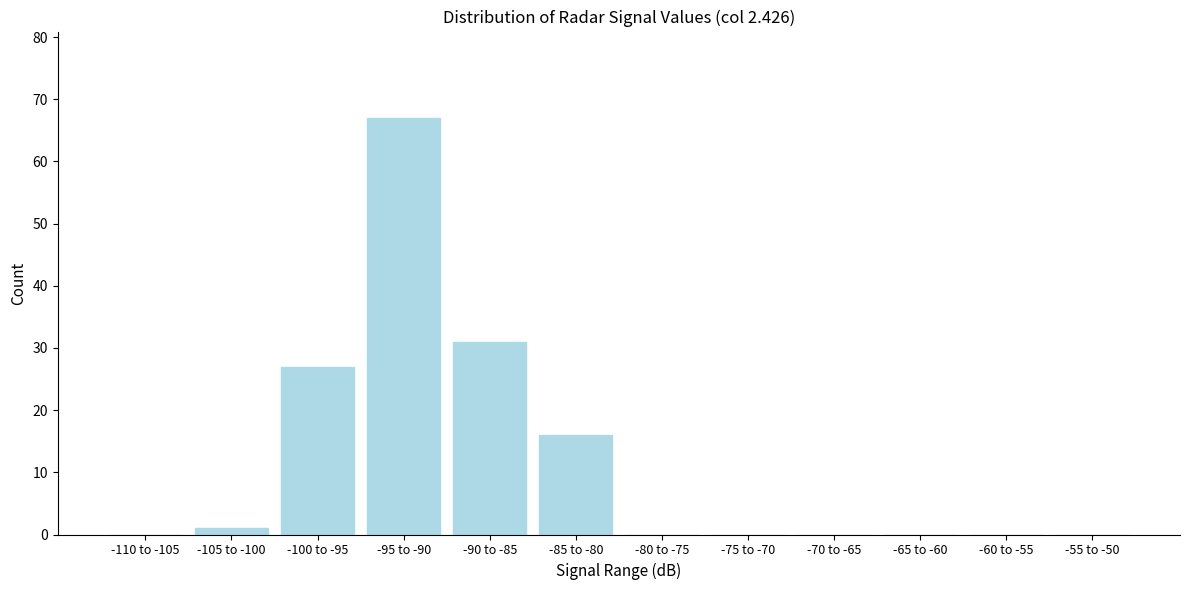

Reading left to right, list all the values displayed in this chart.

-110 to -105=0	-105 to -100=1	-100 to -95=27	-95 to -90=67	-90 to -85=31	-85 to -80=16	-80 to -75=0	-75 to -70=0	-70 to -65=0	-65 to -60=0	-60 to -55=0	-55 to -50=0